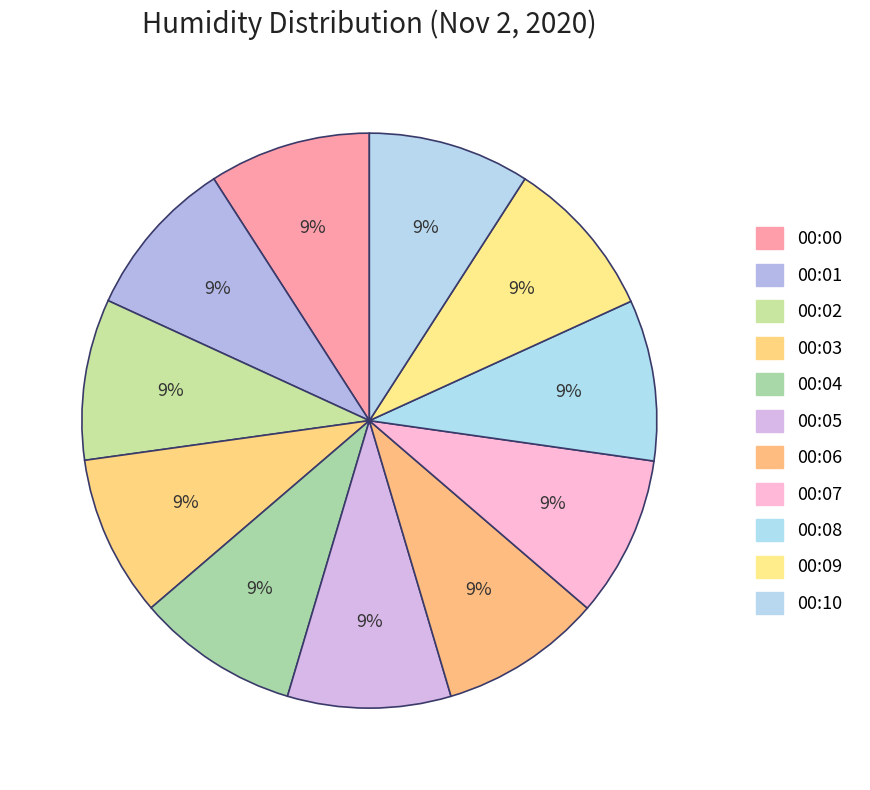

Count the number of slices in the pie.

11